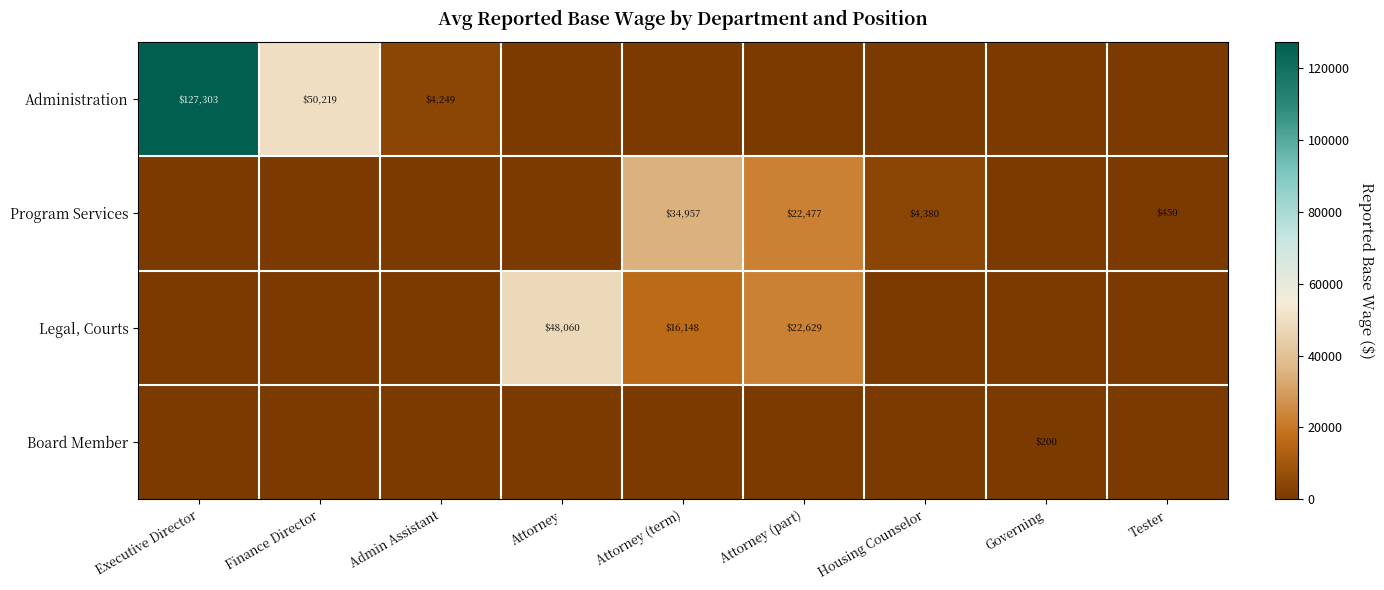

Is it true that Legal, Courts equals 32314 at Attorney?

False